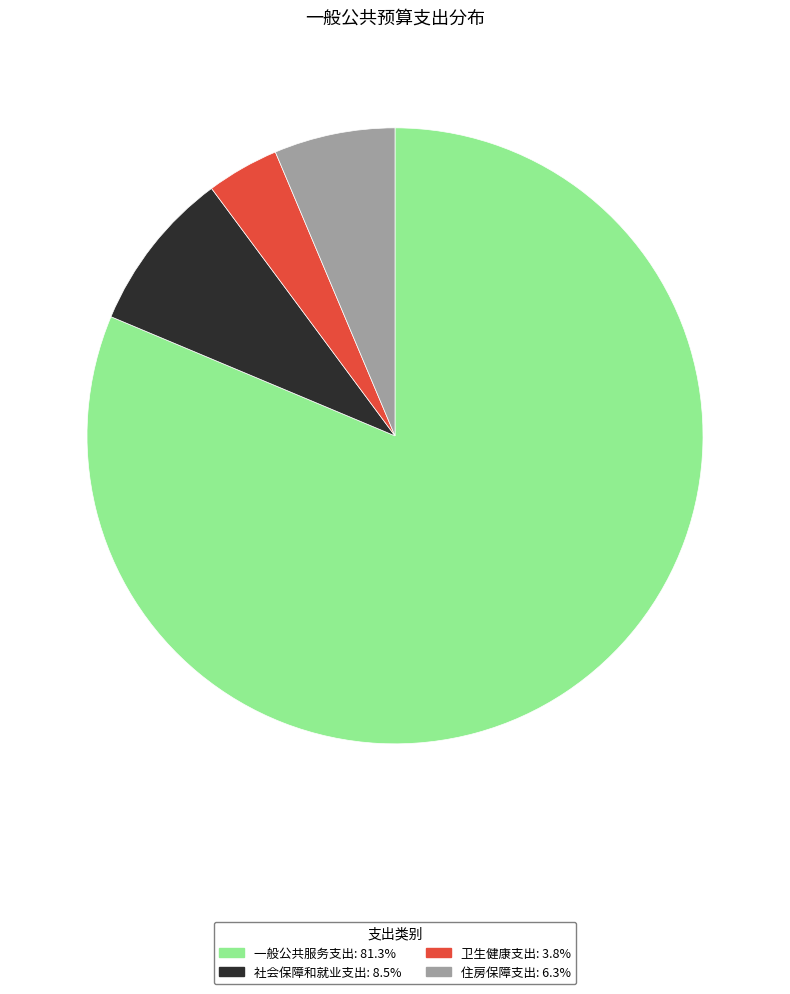

Count the number of slices in the pie.

4